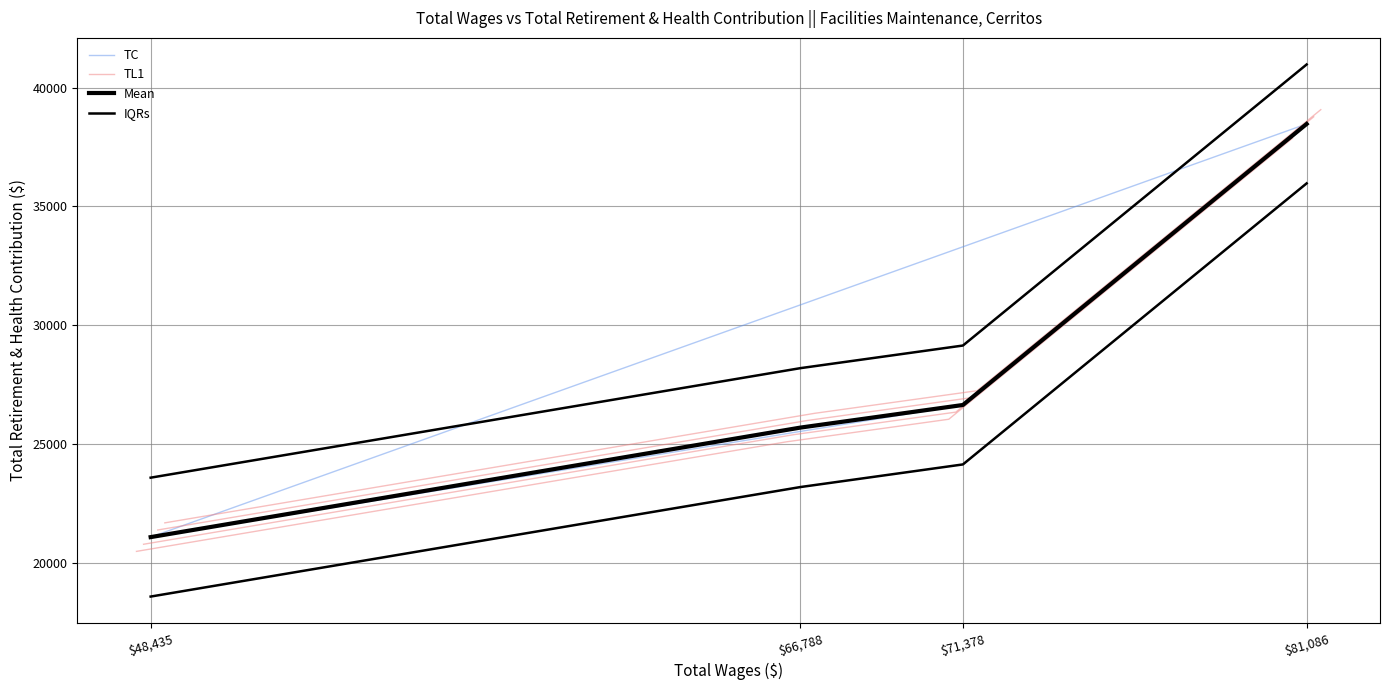

Is it true that the value at Maintenance Leadworker is 35085?

False